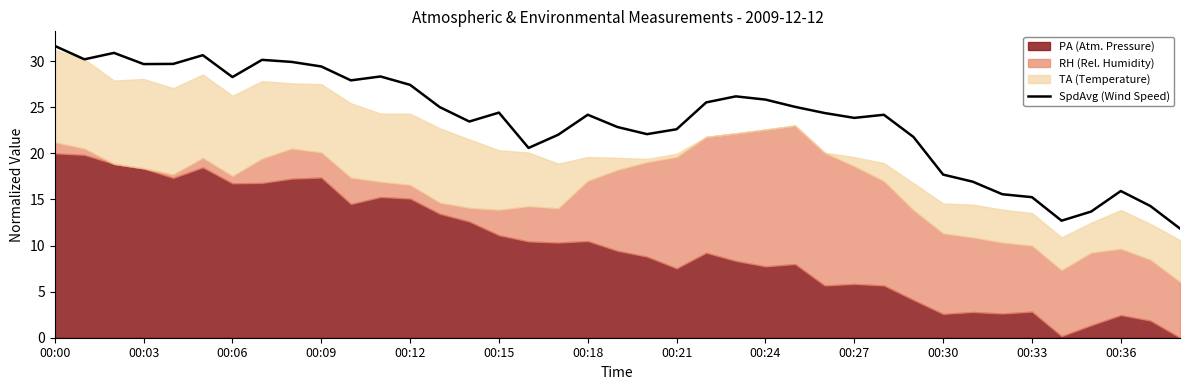

How many points are higher than both their immediate neighbors (excluding endpoints)?

9